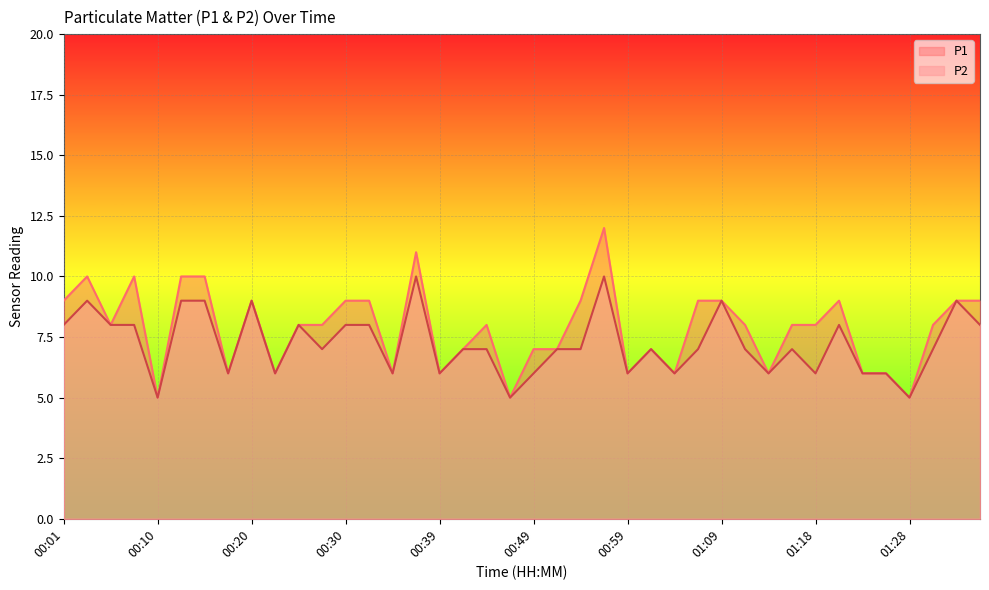

Where is the first local maximum for P2?

00:03